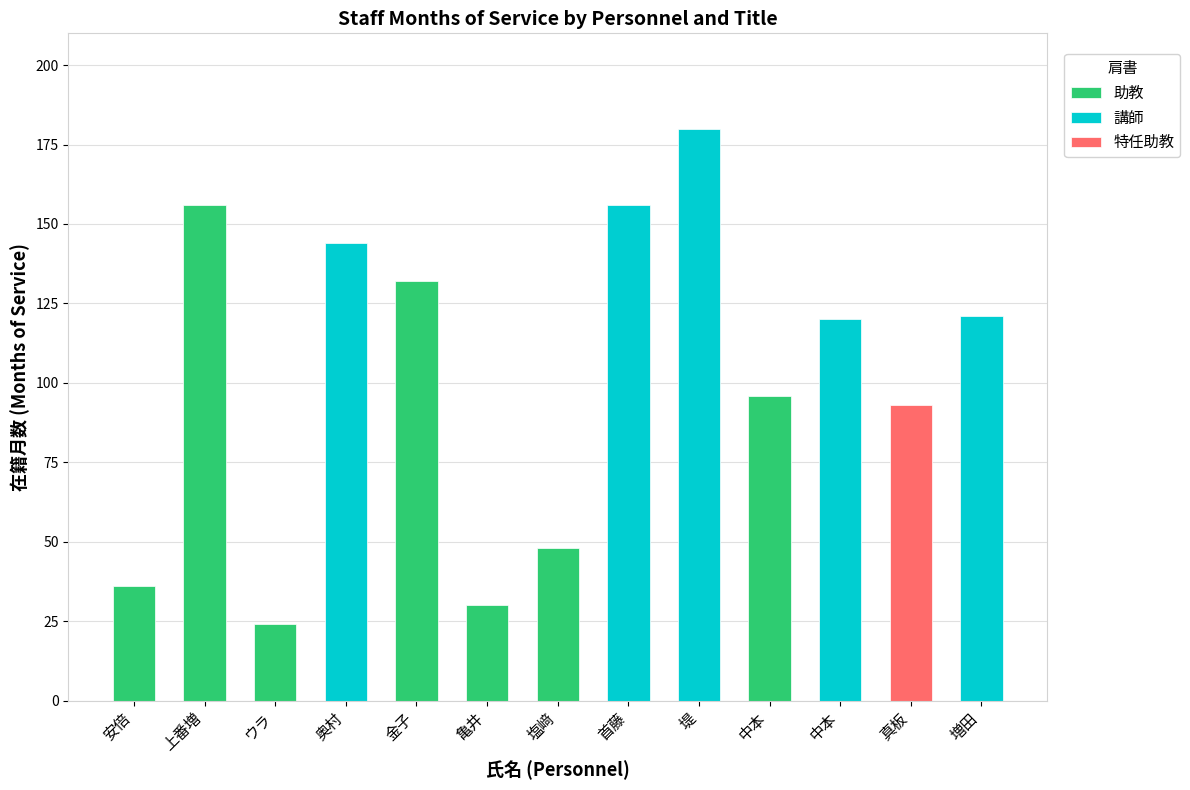

At which label does 助教 reach its peak?

上番増